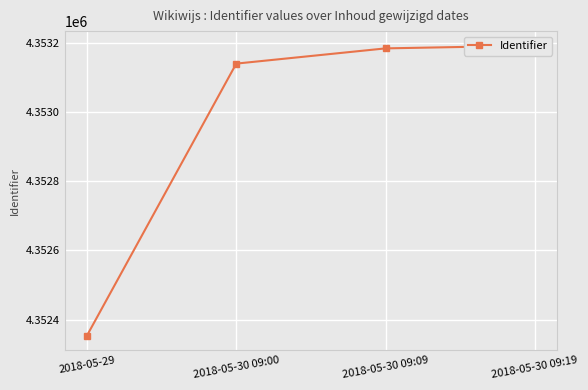

What is the minimum value shown in the chart?

4352354